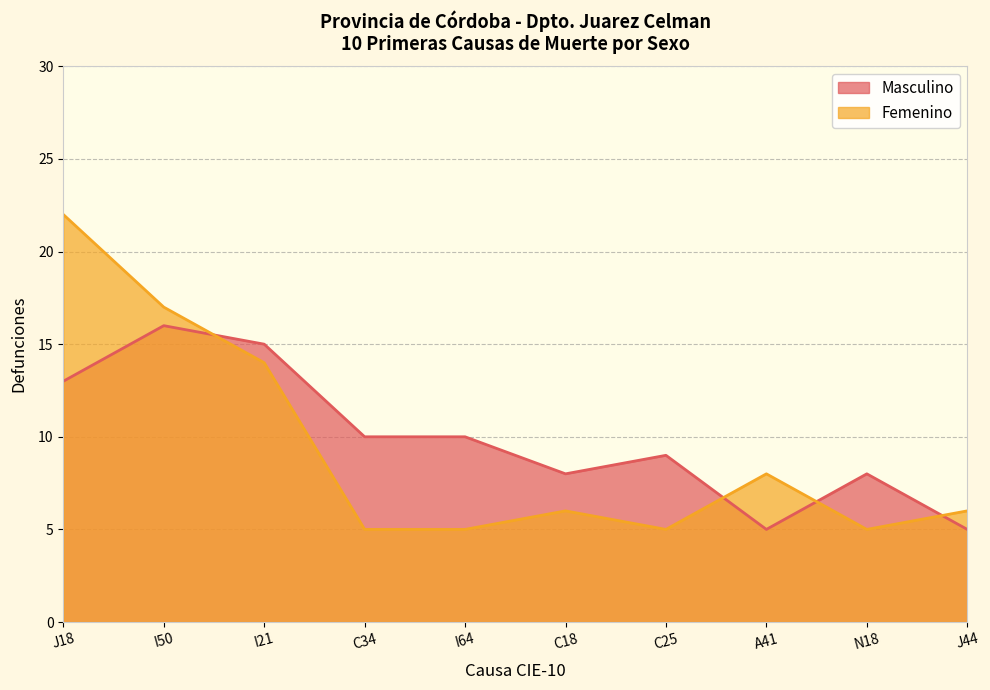

At which label does Femenino reach its minimum?

C34